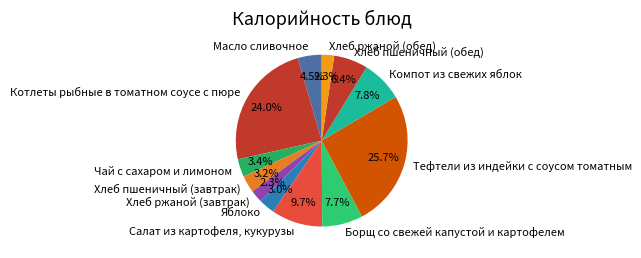

What percentage is the Чай с сахаром и лимоном slice, to the nearest percent?

3%